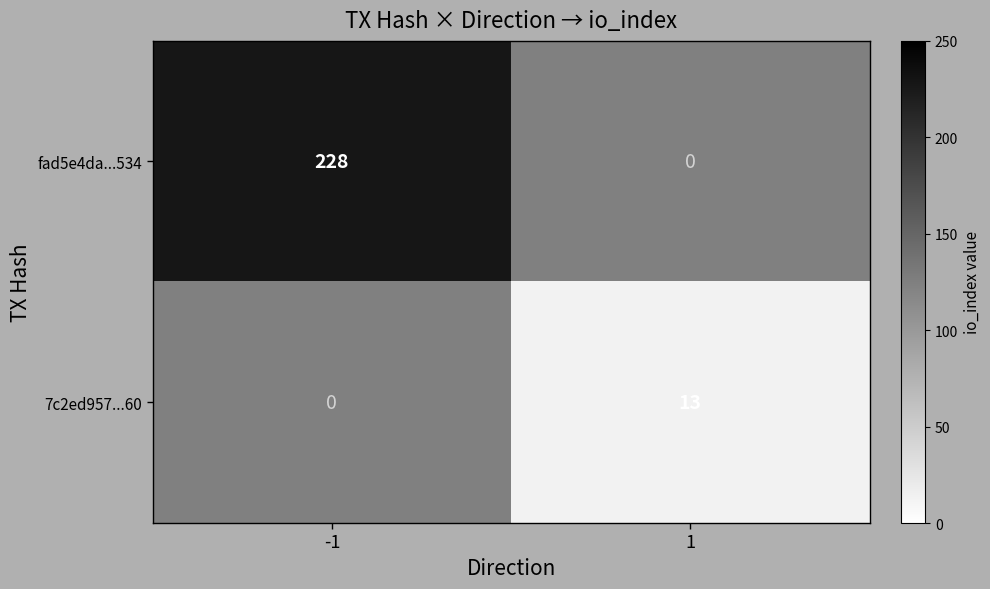

The value of fad5e4da...534 at -1 is 228. True or false?

True